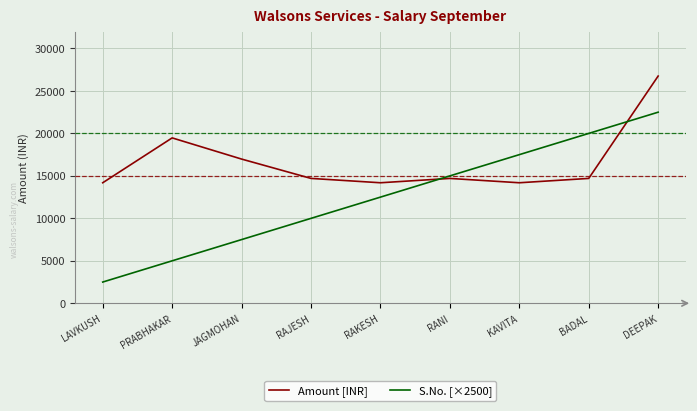

What is the difference between the highest and lowest values at PRABHAKAR?

14473